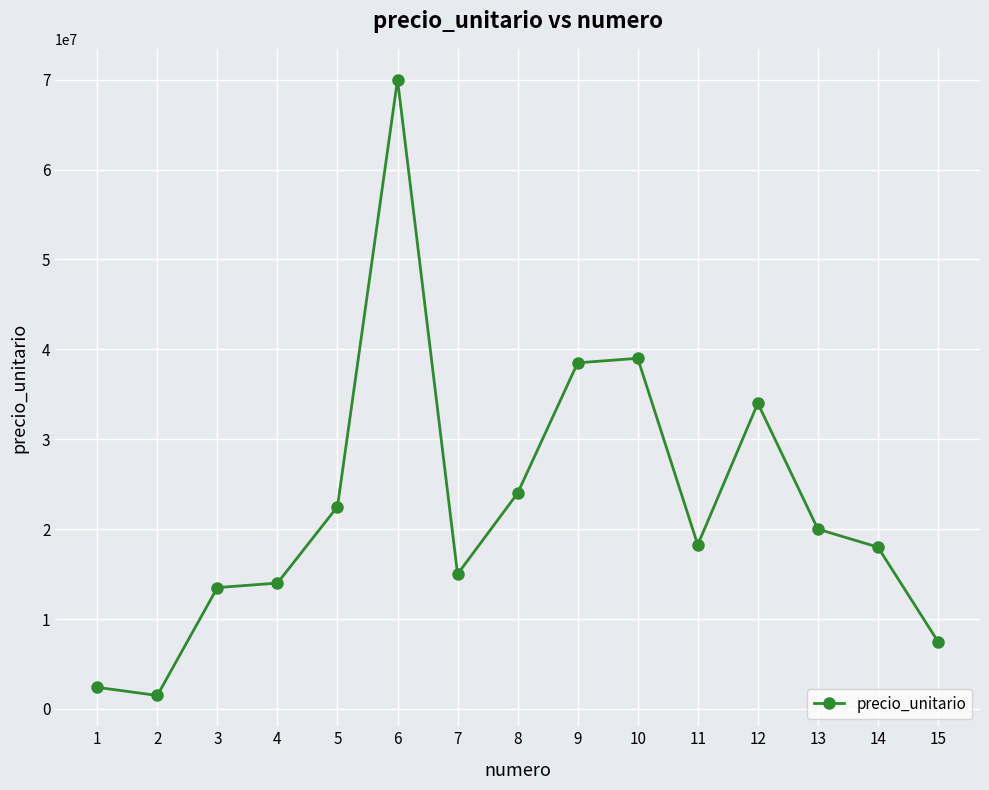

What is the difference between the maximum and second lowest values?

67598500